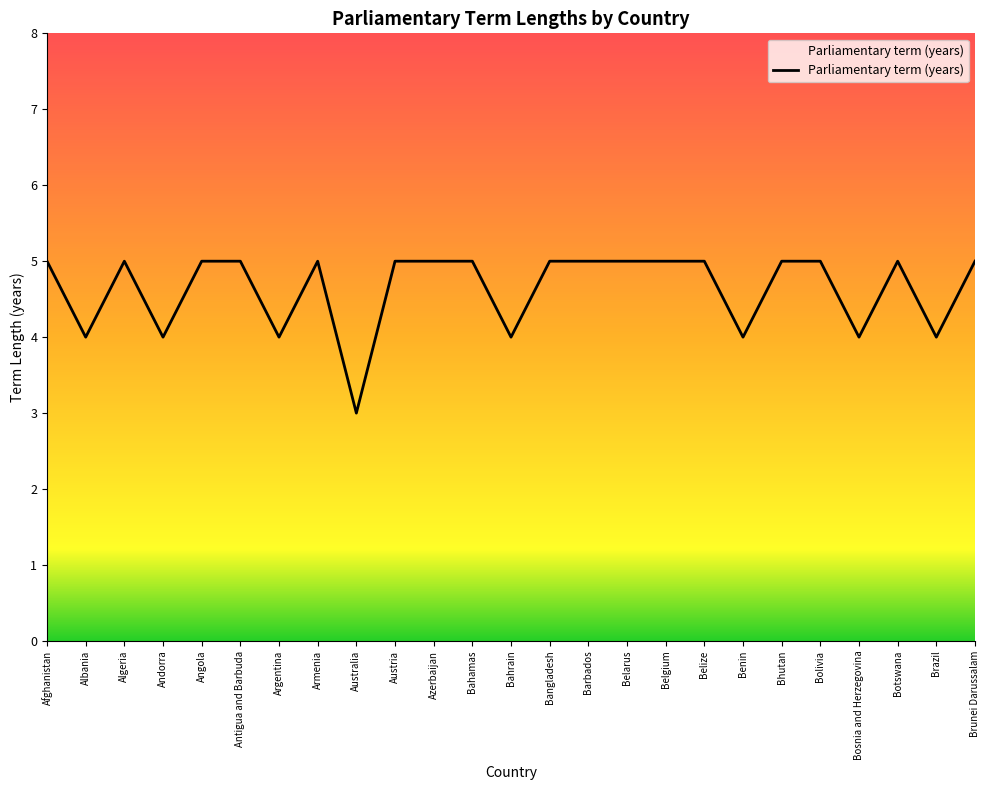

What value does the data have at Algeria?

5